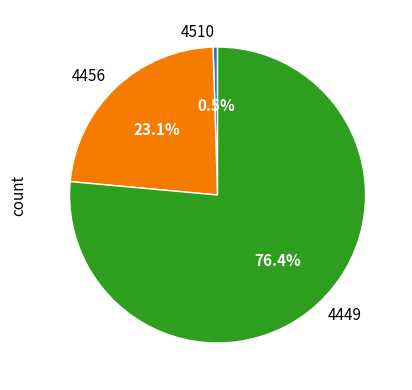

Is it true that 4456 is 17% of the pie?

False